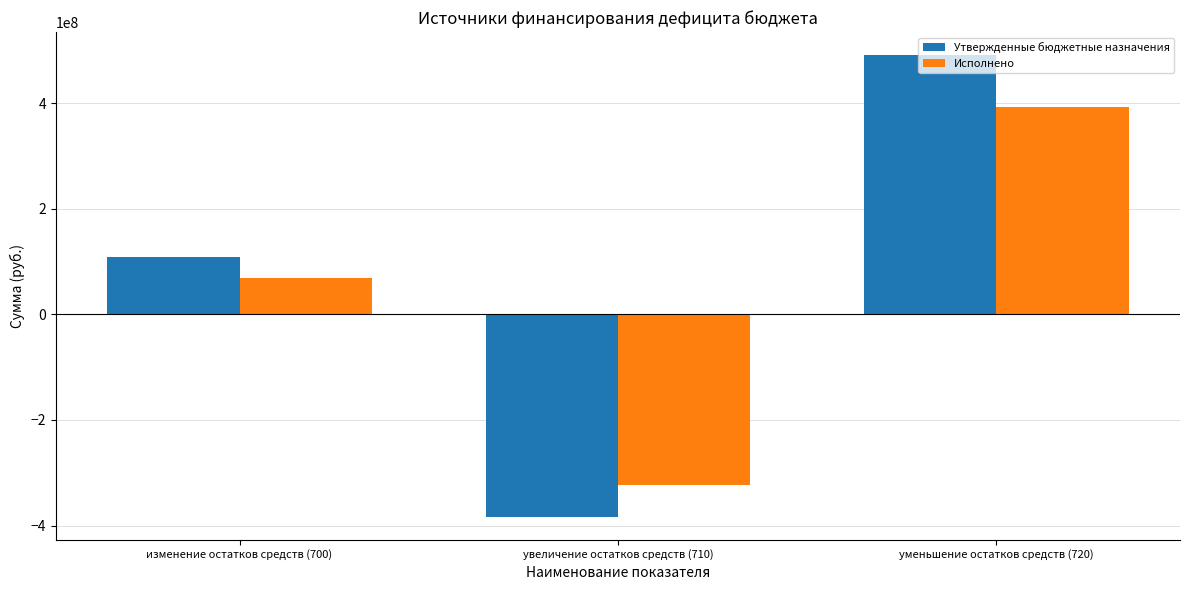

Reading left to right, extract all data points from this chart.

Утвержденные бюджетные назначения: изменение остатков средств (700)=107809388.8	увеличение остатков средств (710)=-383296522.2	уменьшение остатков средств (720)=491105910.9
Исполнено: изменение остатков средств (700)=68646967.9	увеличение остатков средств (710)=-323706073.1	уменьшение остатков средств (720)=392353041.1